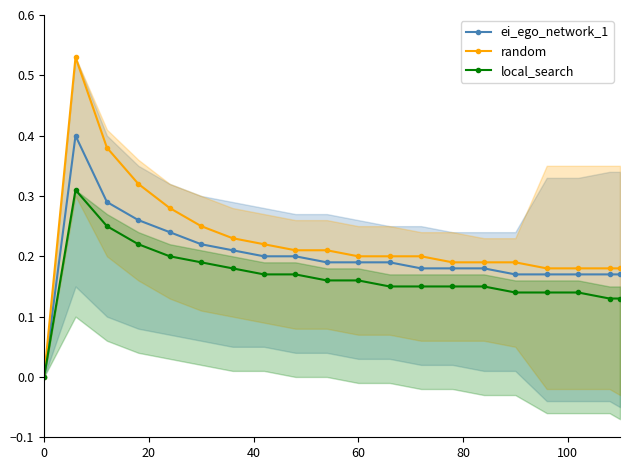

True or false: ei_ego_network_1 and local_search cross at least once.

False